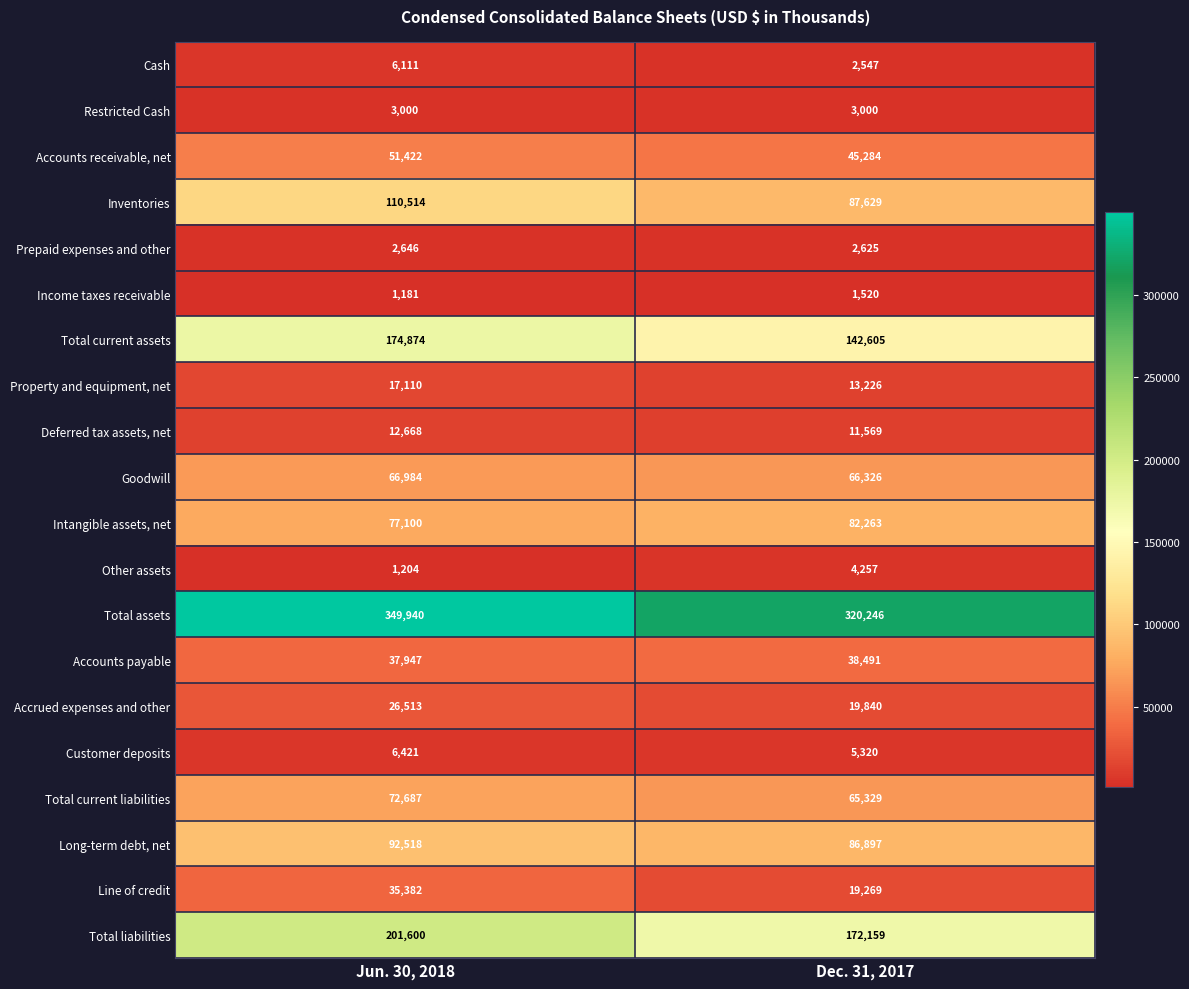

Rank the categories by Total current assets value from highest to lowest.

Jun. 30, 2018, Dec. 31, 2017